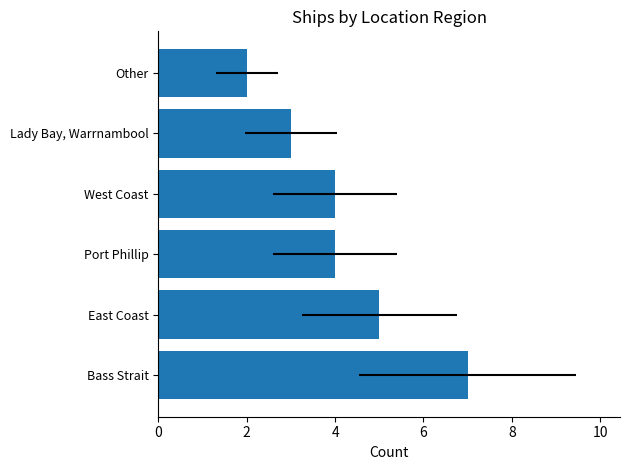

Read the value at Port Phillip.

4